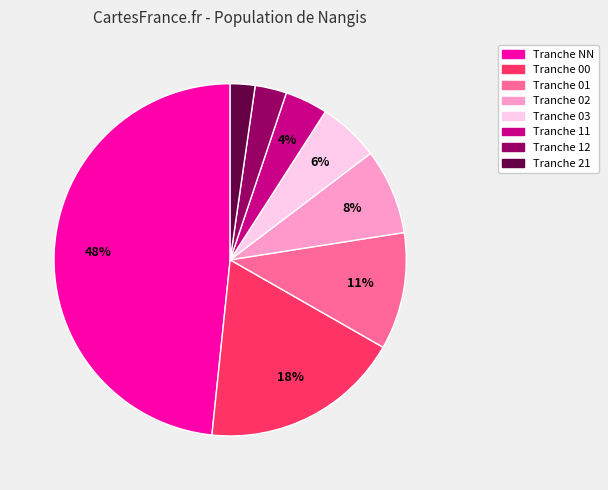

Does any single category account for the majority?

No